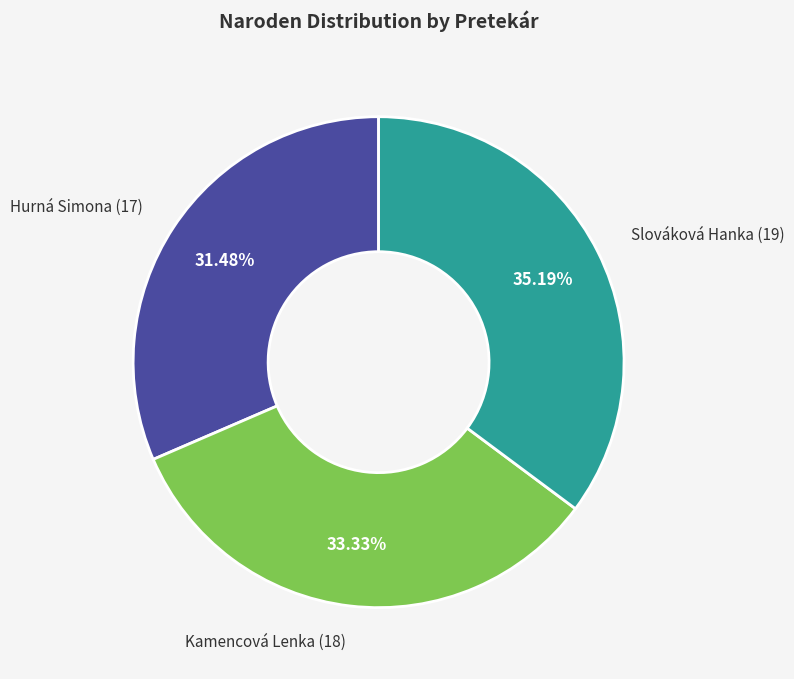

Does any single category account for the majority?

No